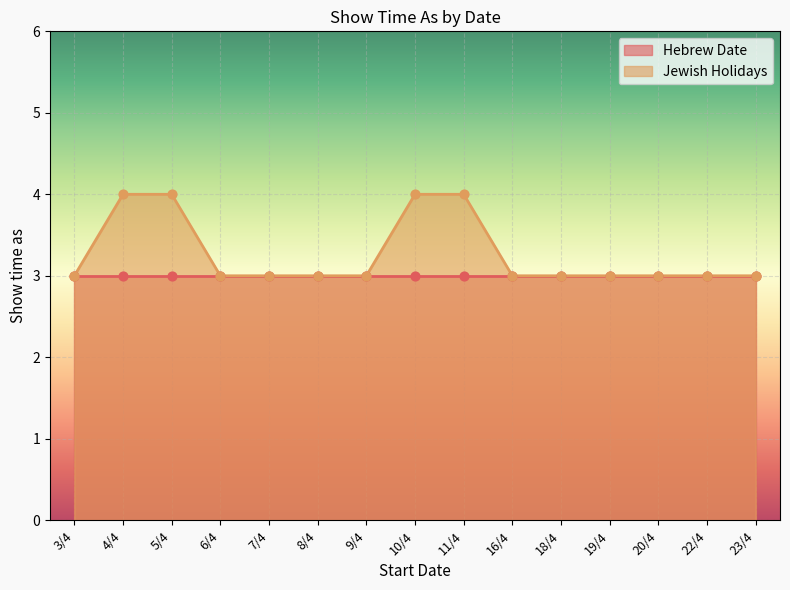

Which has a higher value, 19/4 or 10/4?

10/4